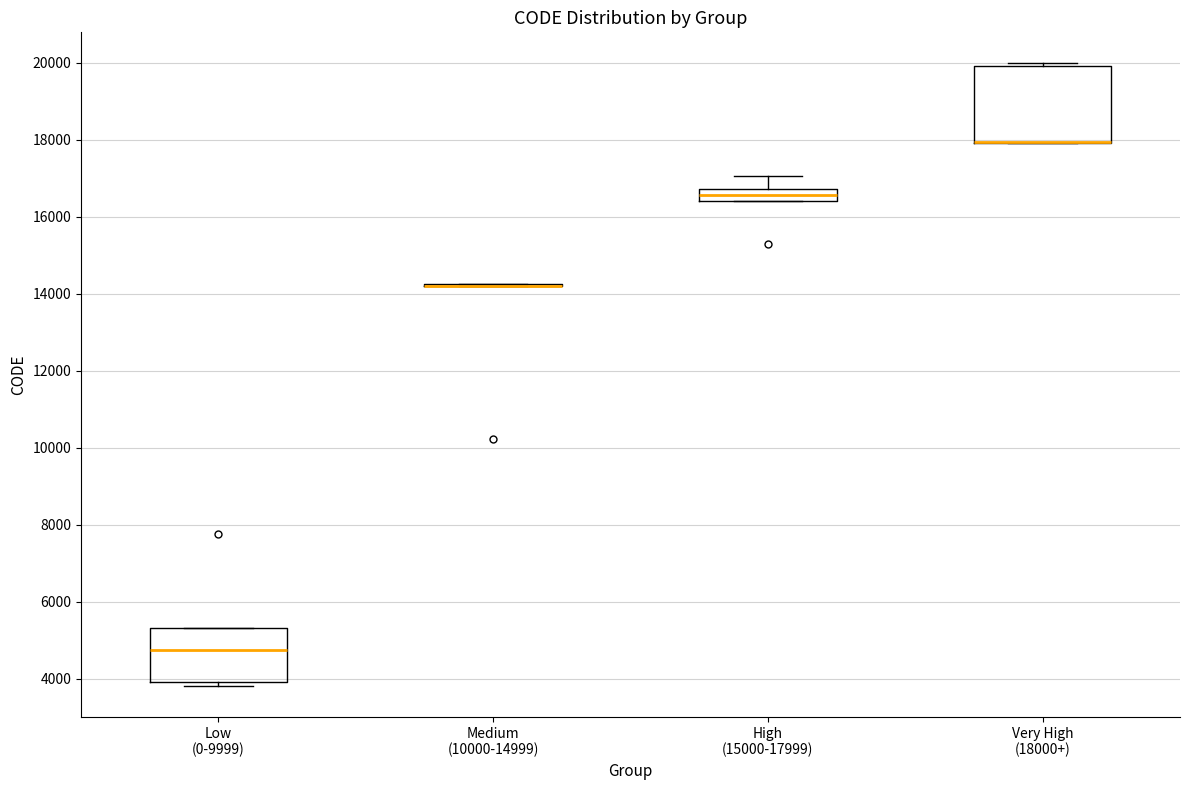

Reading left to right, read every box against the y-axis: the position of its median line, the range the box covers, and the ends of its whiskers. The values are not printed on the chart, so give them approximately, as read against the axis.

Low (0-9999): median 4800, box 4000 to 5400, whiskers 3800 to 5400
Medium (10000-14999): box collapsed to a line at 14200, whiskers 14200 to 14200
High (15000-17999): median 16600, box 16400 to 16800, whiskers 16400 to 17000
Very High (18000+): median 18000 (drawn on the box's lower edge), box 18000 to 20000, whiskers 18000 to 20000 (just above the box's upper edge)